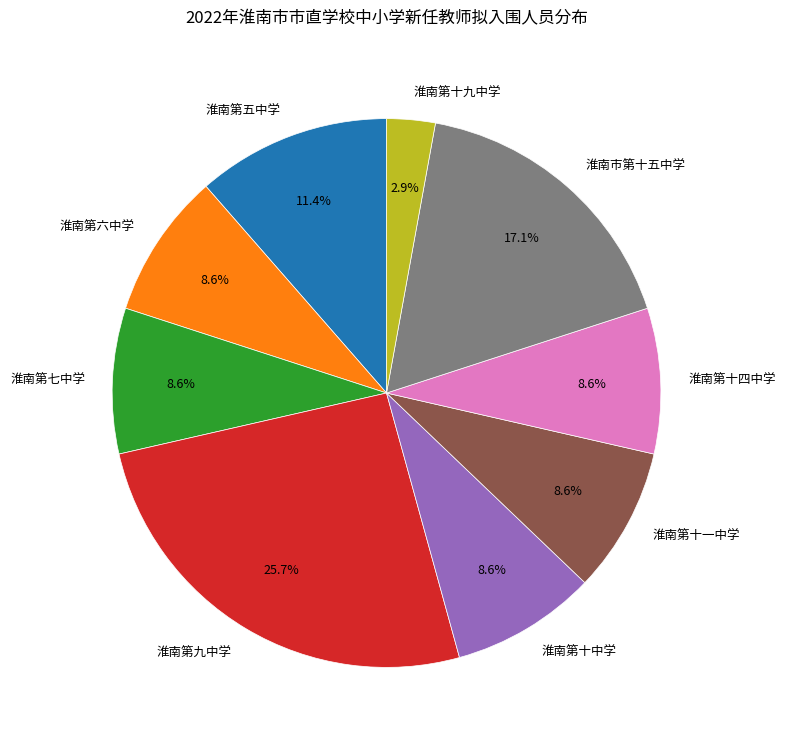

Count the number of slices in the pie.

9